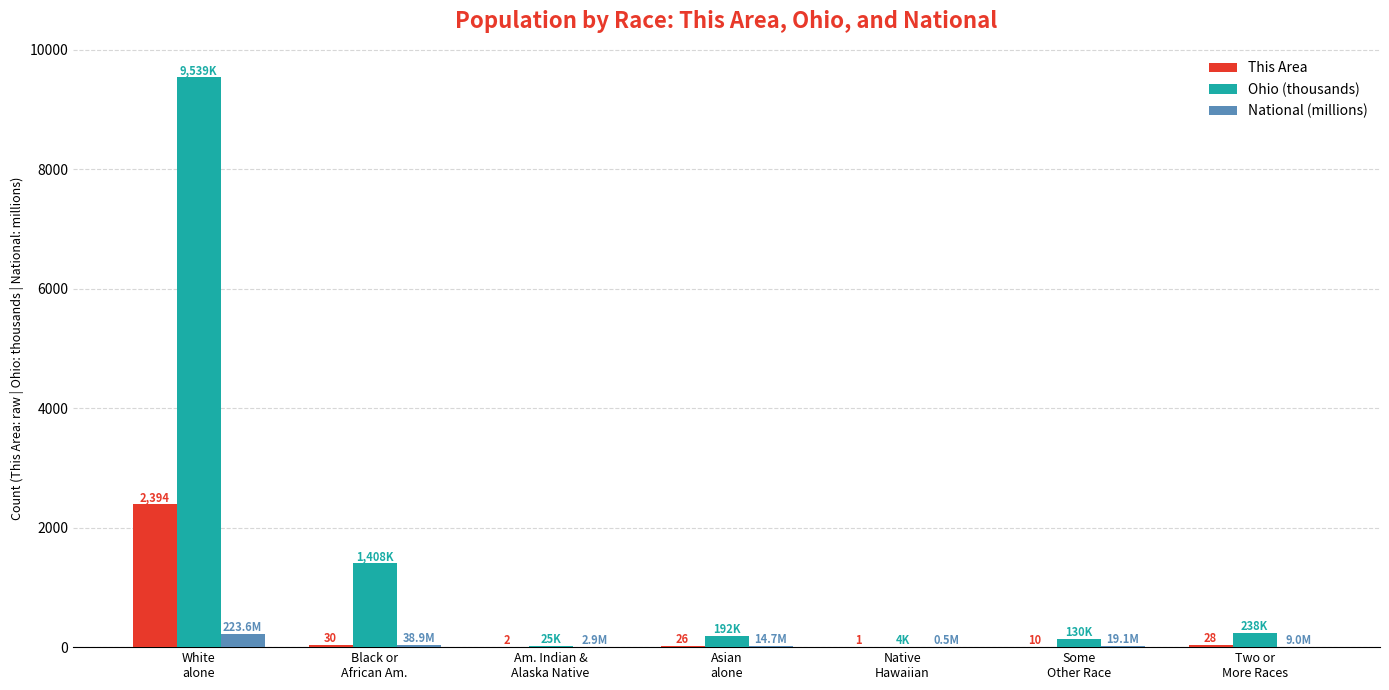

Which series changed the most between Black or
African Am. and Asian
alone?

Ohio (thousands)